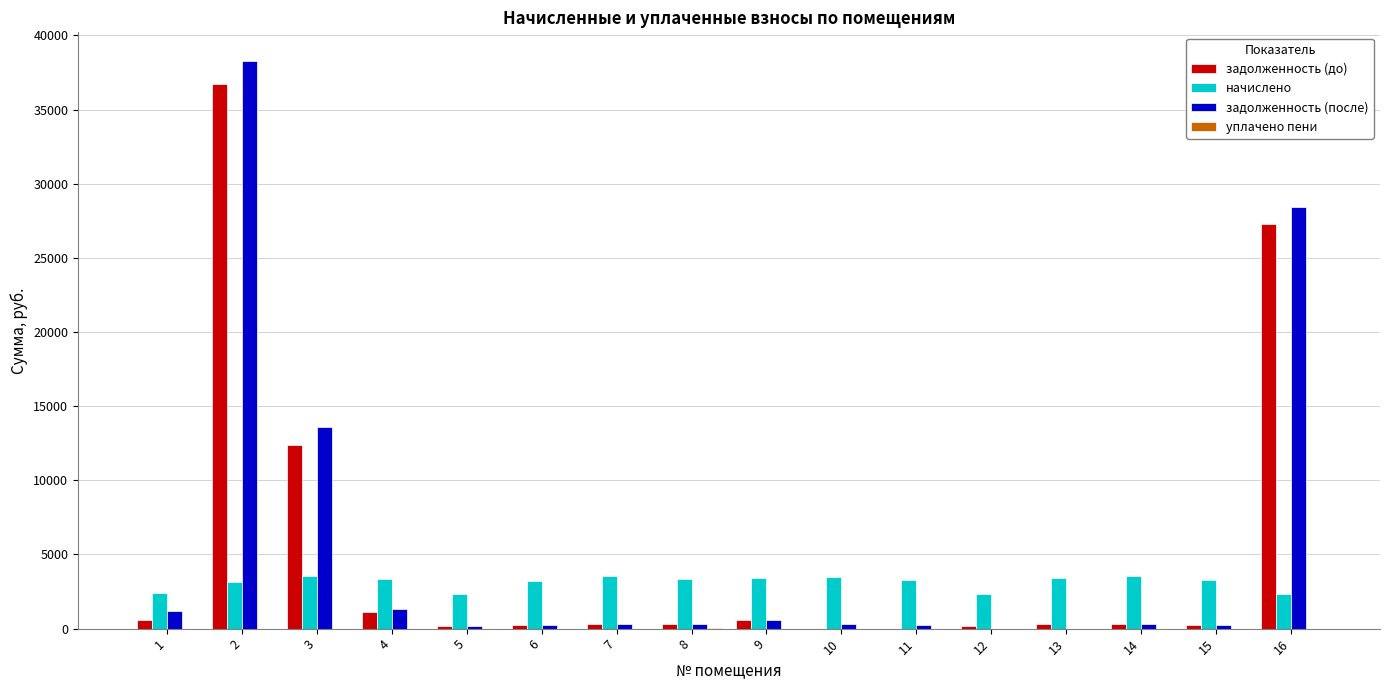

What is the greatest value displayed?

38293.0